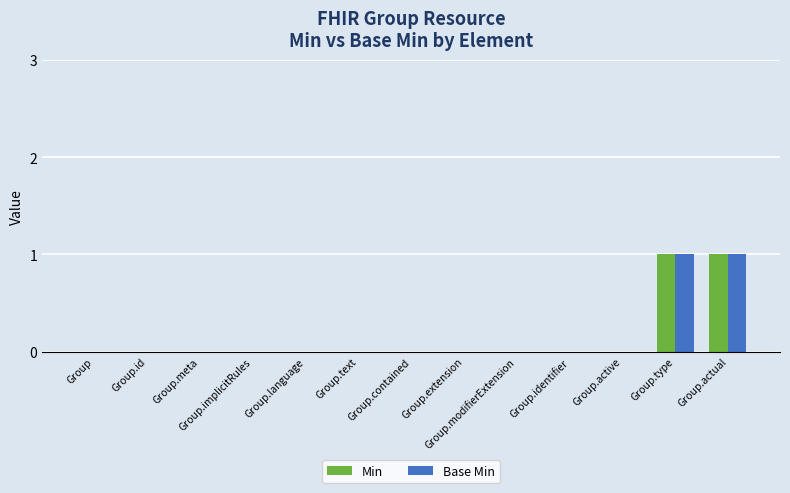

How many distinct data groups are displayed?

2